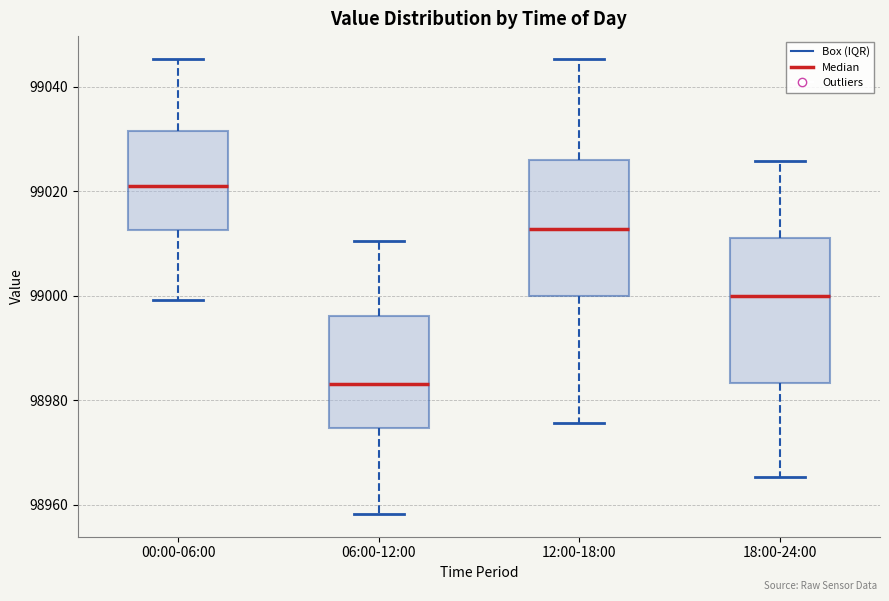

Where does the median line of the box for 00:00-06:00 sit on the y-axis? The values are not printed on the chart, so give them approximately, as read against the axis.

99020